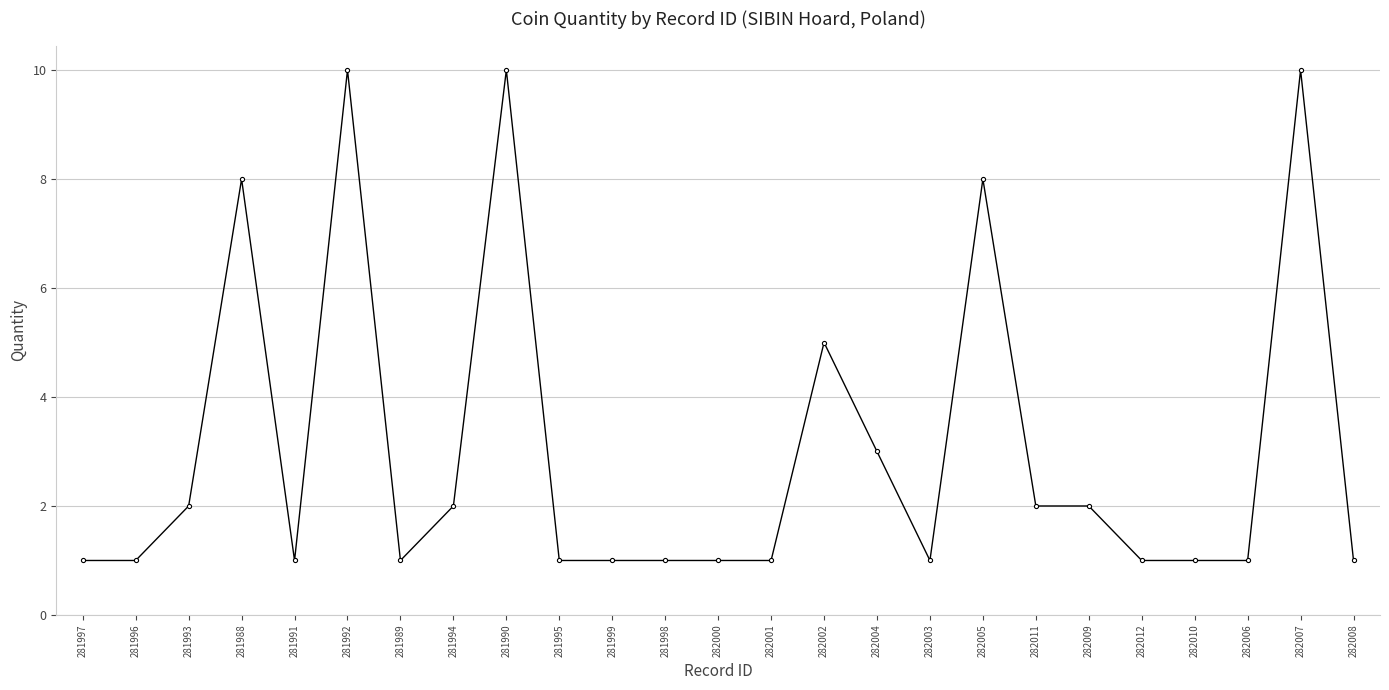

True or false: the data has more than 2 interior local peaks.

True